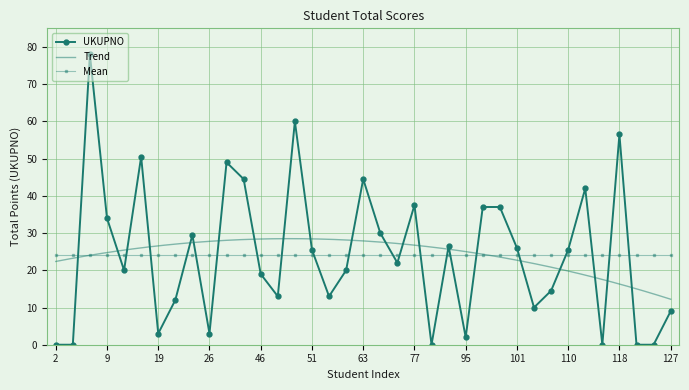

How many interior local peaks (higher than both neighbors) does the data have?

10